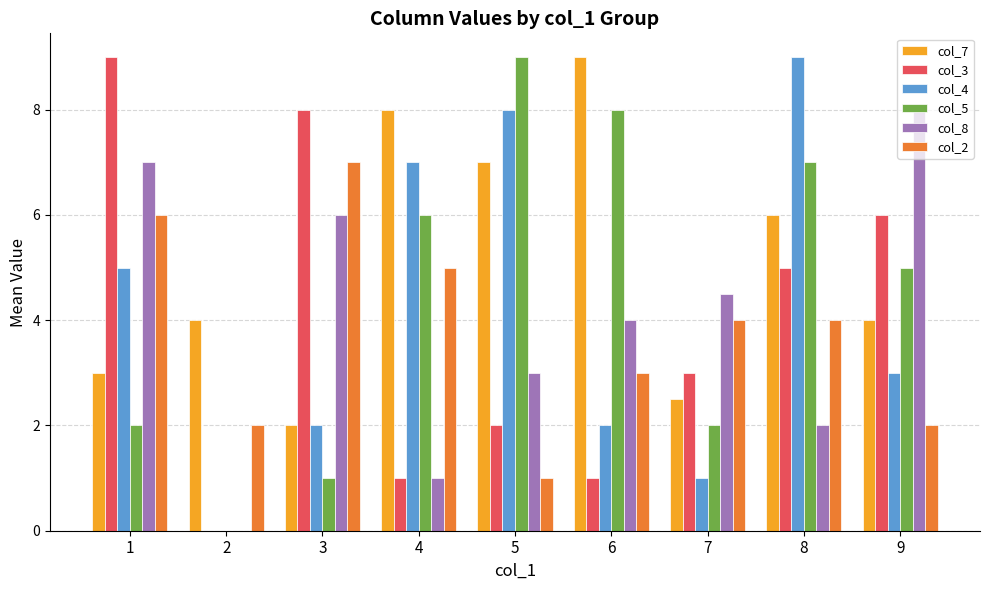

Which series has the largest total across all categories?

col_7